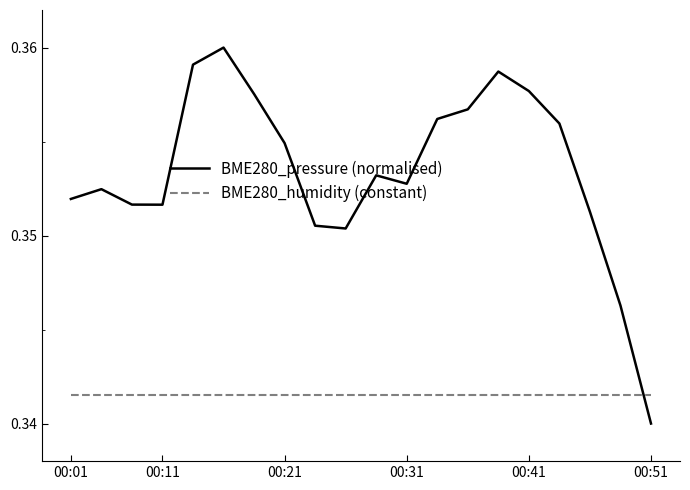

Which series ends up on top after the final intersection of BME280_humidity (constant) and BME280_pressure (normalised)?

BME280_humidity (constant)